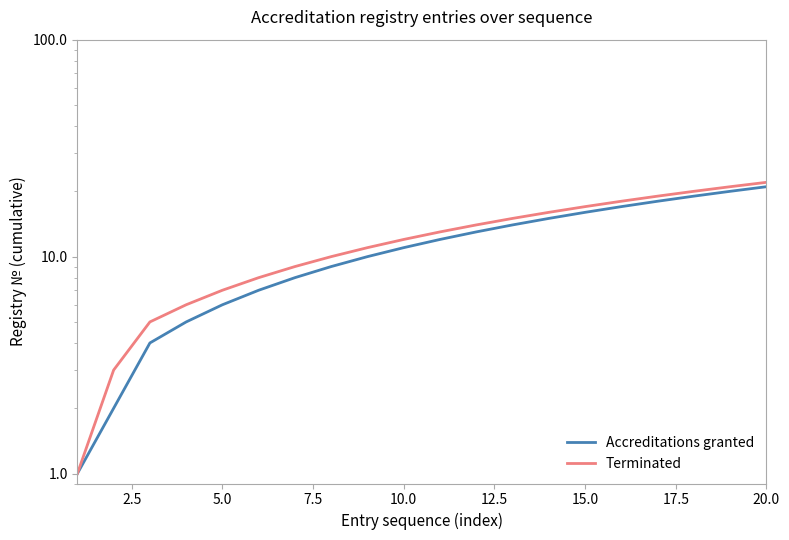

What is the sum of all Accreditations granted values?

228